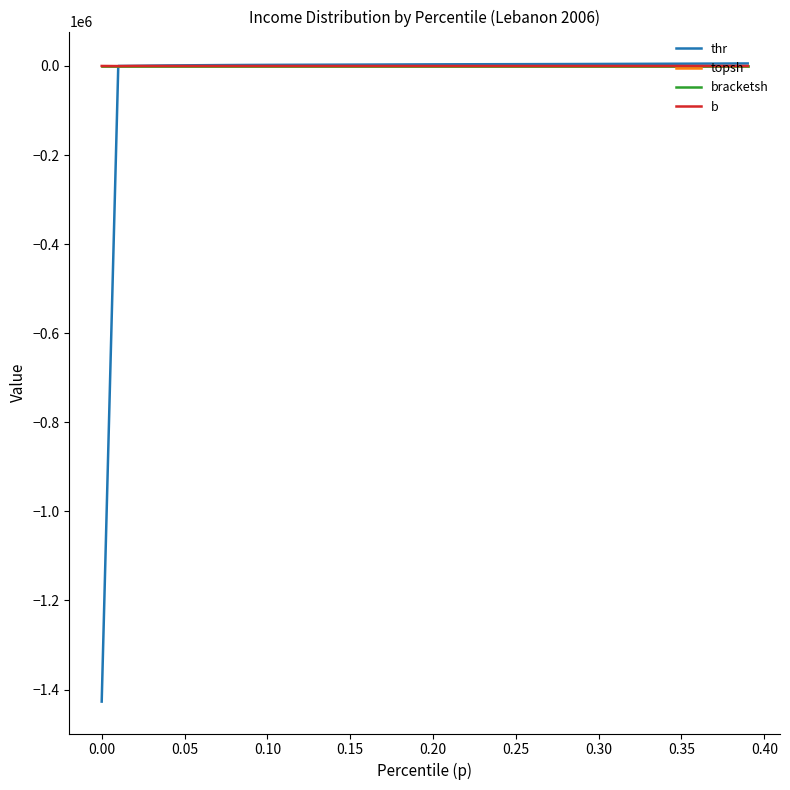

What is the minimum value shown in the chart?

-1427091.9